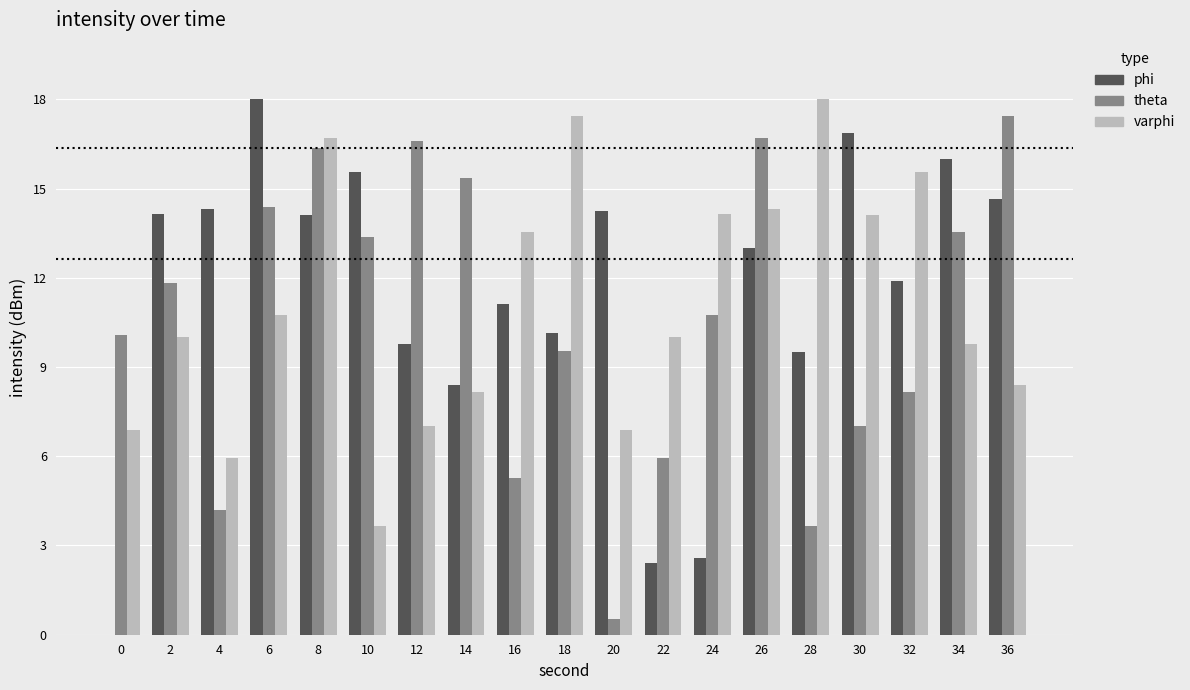

Is the value of phi at 30 greater than the value of varphi at 26?

Yes